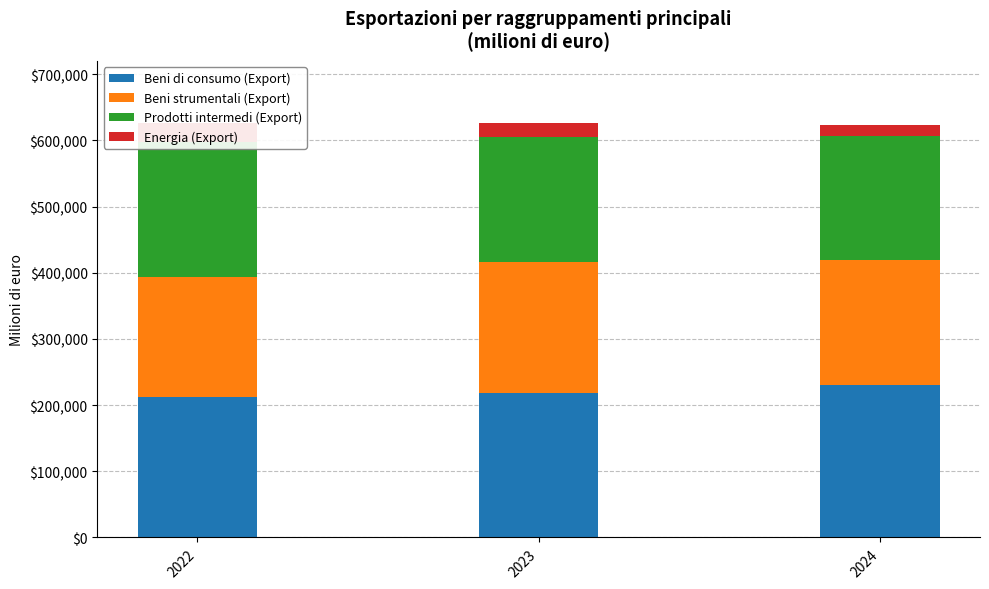

Reading right to left, transcribe all the data shown in this chart.

Beni di consumo (Export): 230738.2	218495.1	212530.8
Beni strumentali (Export): 188548.6	197121.5	181637.6
Prodotti intermedi (Export): 186685.6	188750.0	202765.6
Energia (Export): 17536.3	21583.2	29260.8